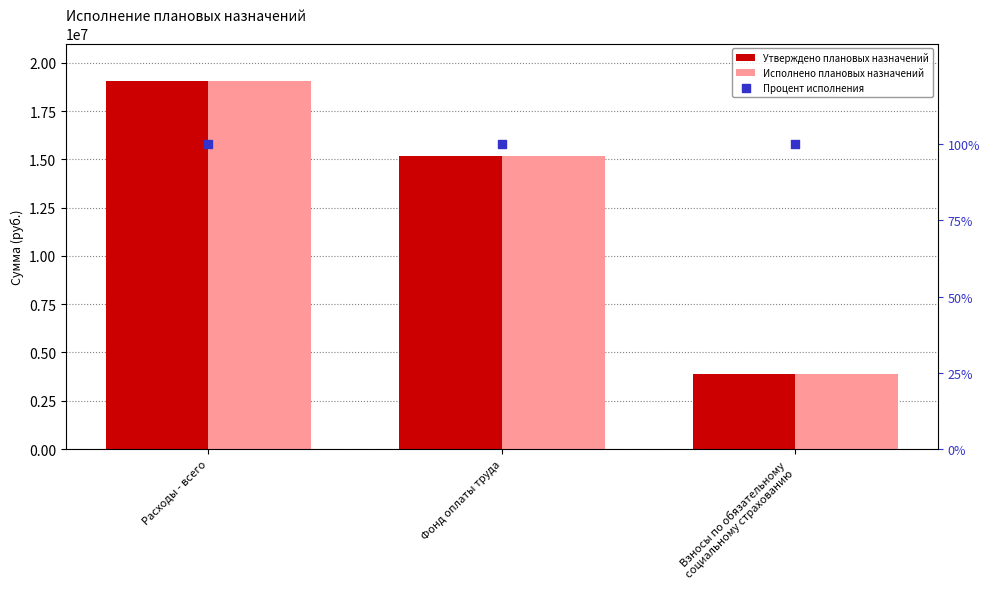

At which category is the sum across all series the highest?

Расходы - всего